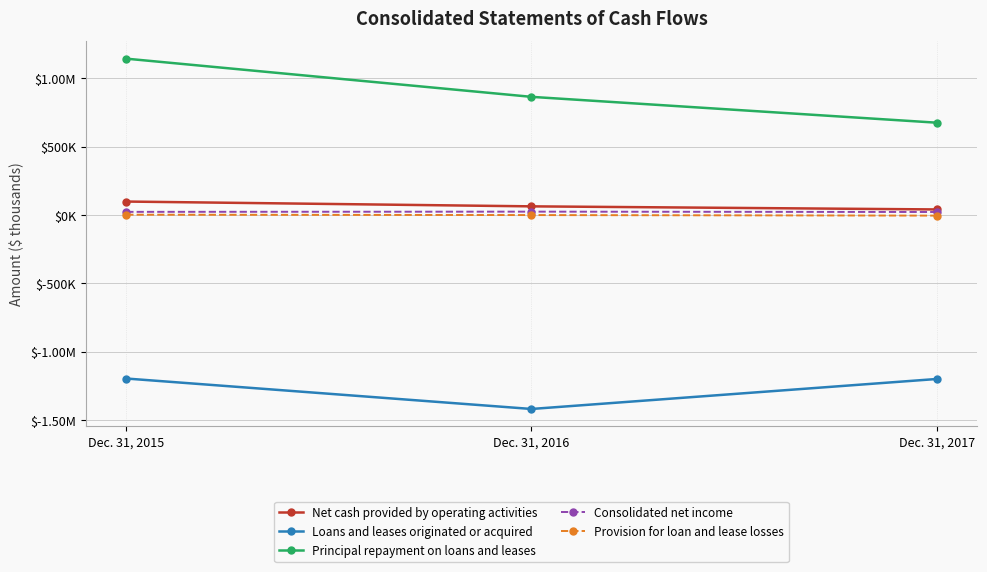

Is this an area chart (filled region under the line)?

No